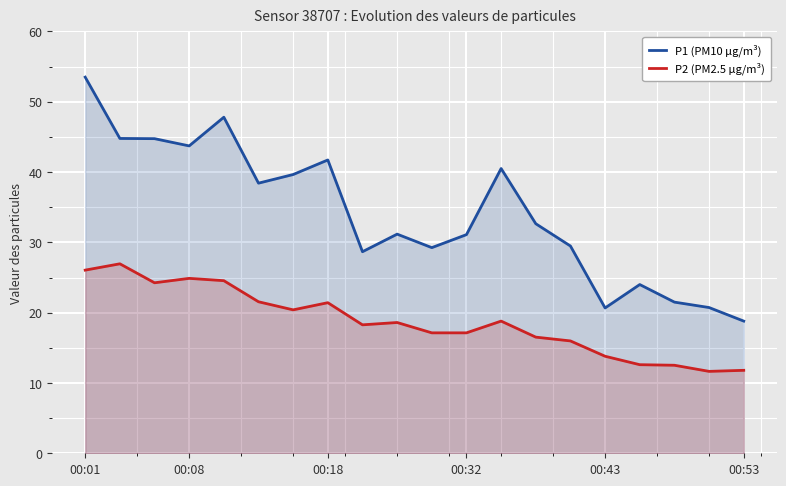

Which series has the largest total across all categories?

P1 (PM10 µg/m³)